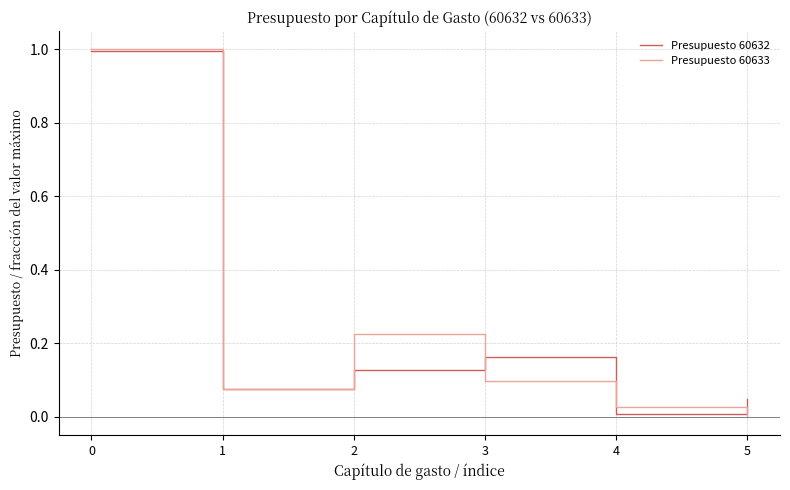

At which category does Presupuesto 60633 reach its first local peak?

2